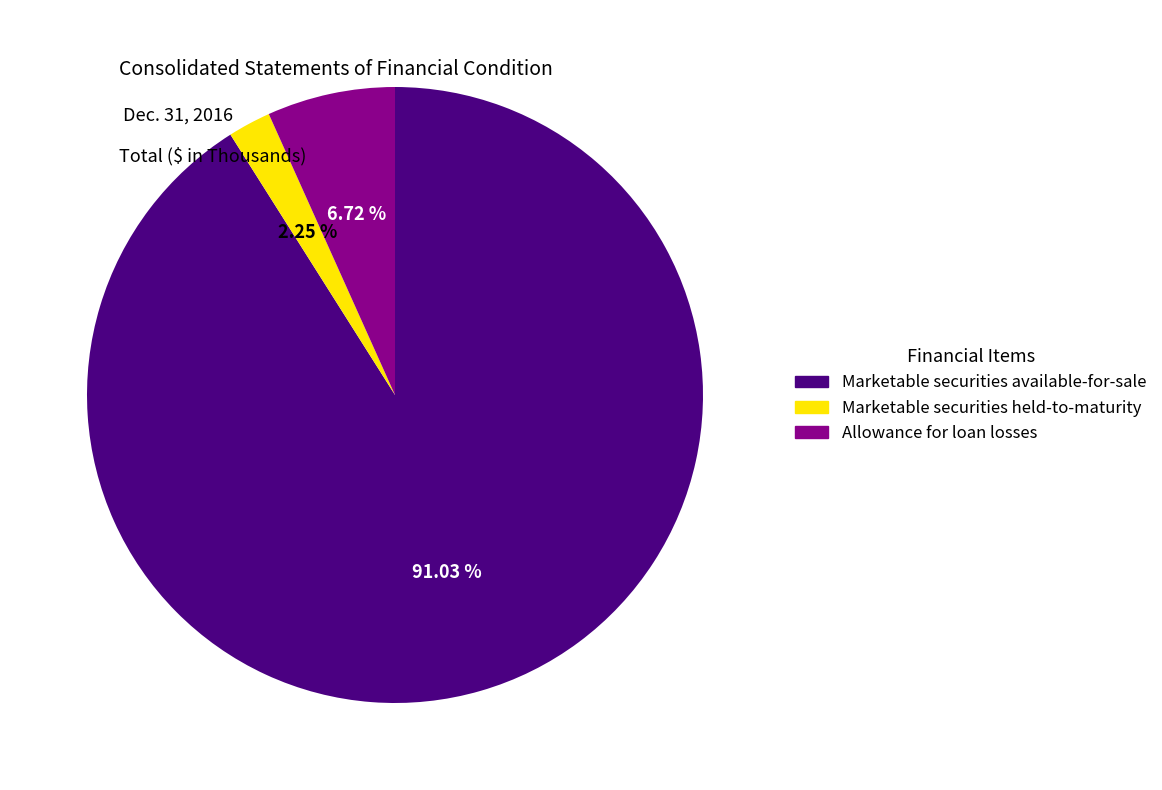

How many segments does this pie chart have?

3